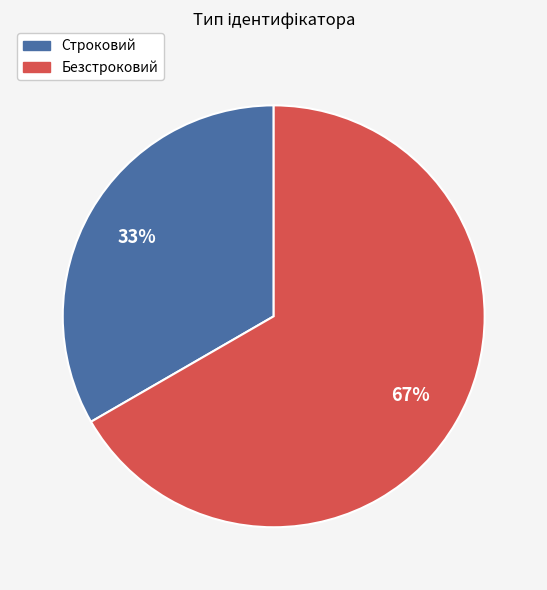

How many slices are in this pie chart?

2